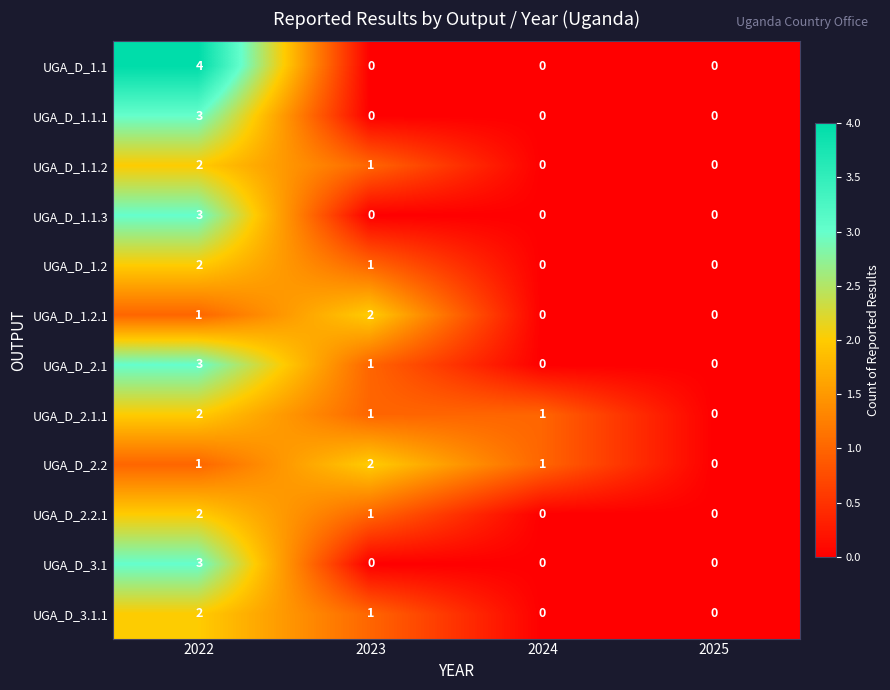

True or false: UGA_D_2.2.1 has a value of 0 at 2024.

True